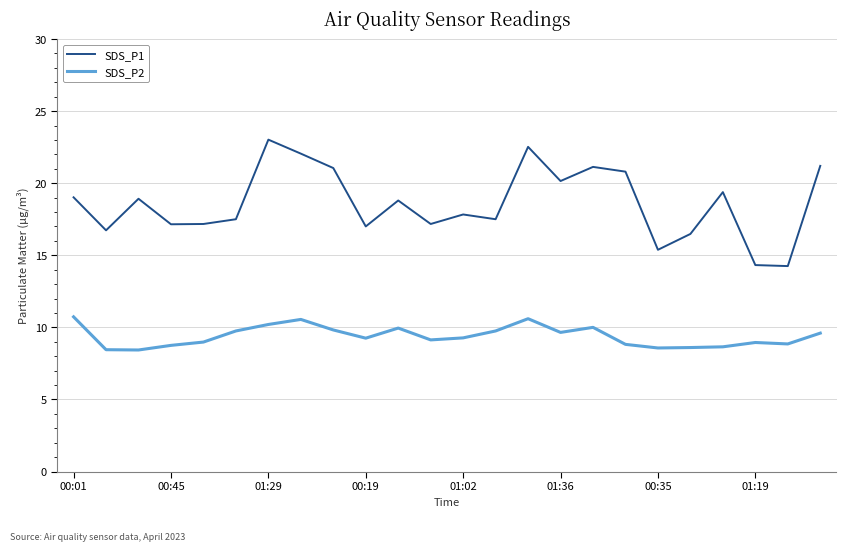

Which series has the largest range (max minus min)?

SDS_P1